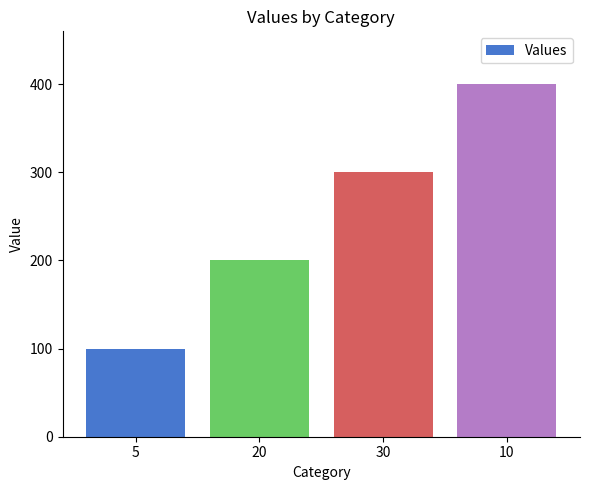

What is the label of the 1st bar from the right?

10